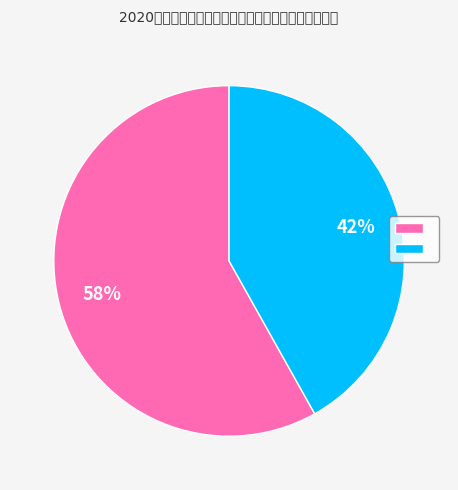

Does any single category account for the majority?

Yes